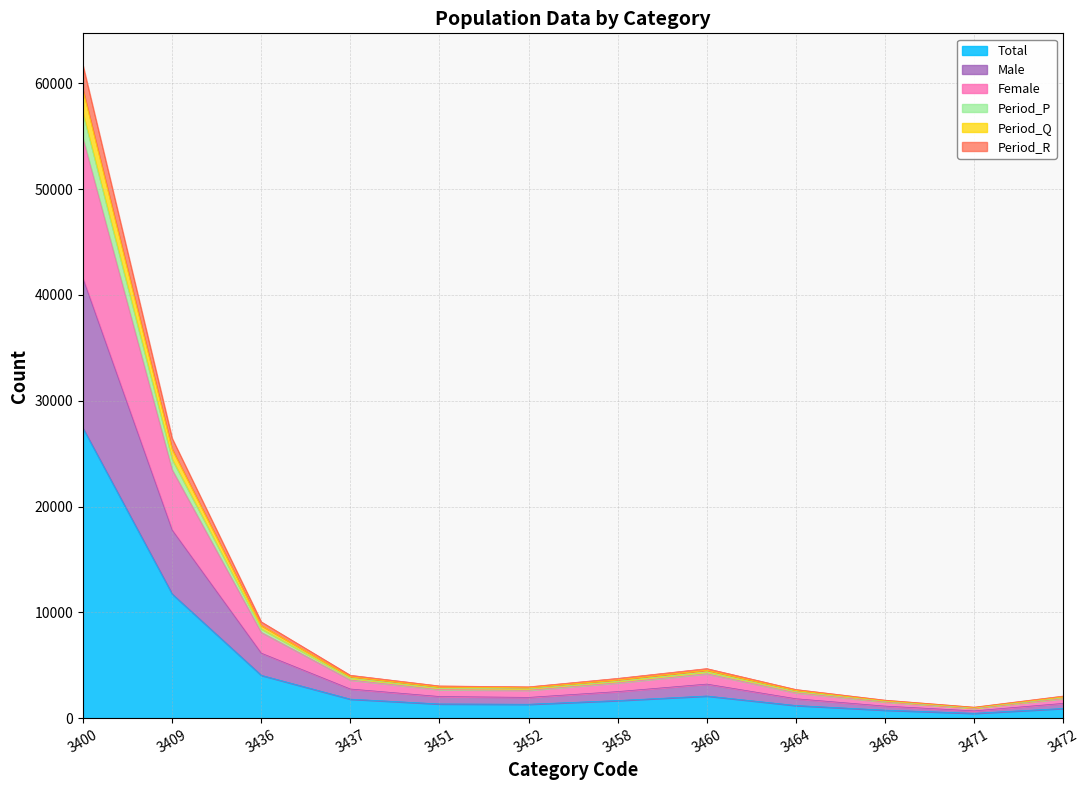

The Total series shows 27384 at 3400. True or false?

True